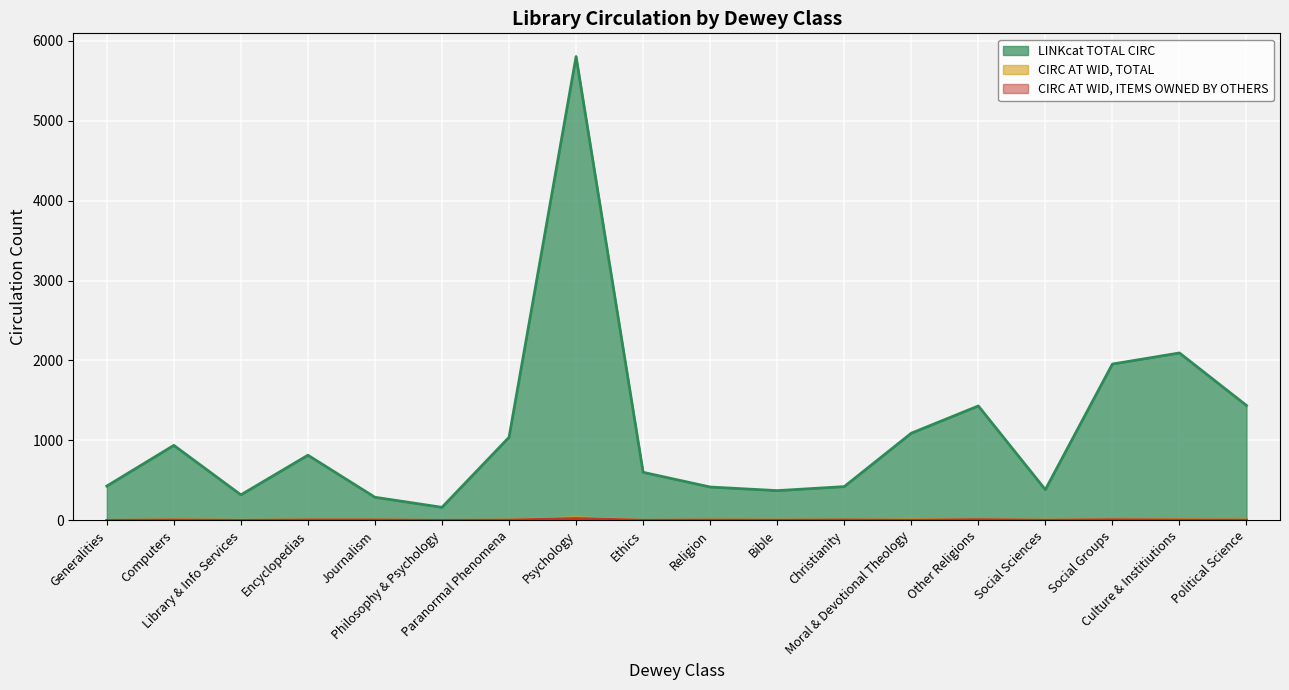

What is the label of the 10th point from the left?

Religion